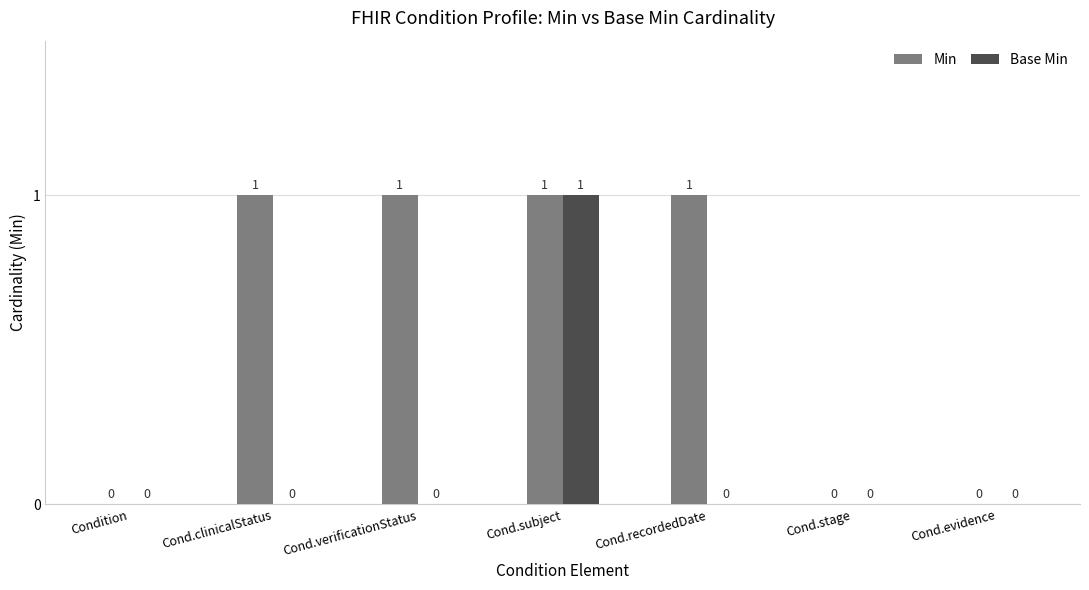

How many series are shown in this chart?

2